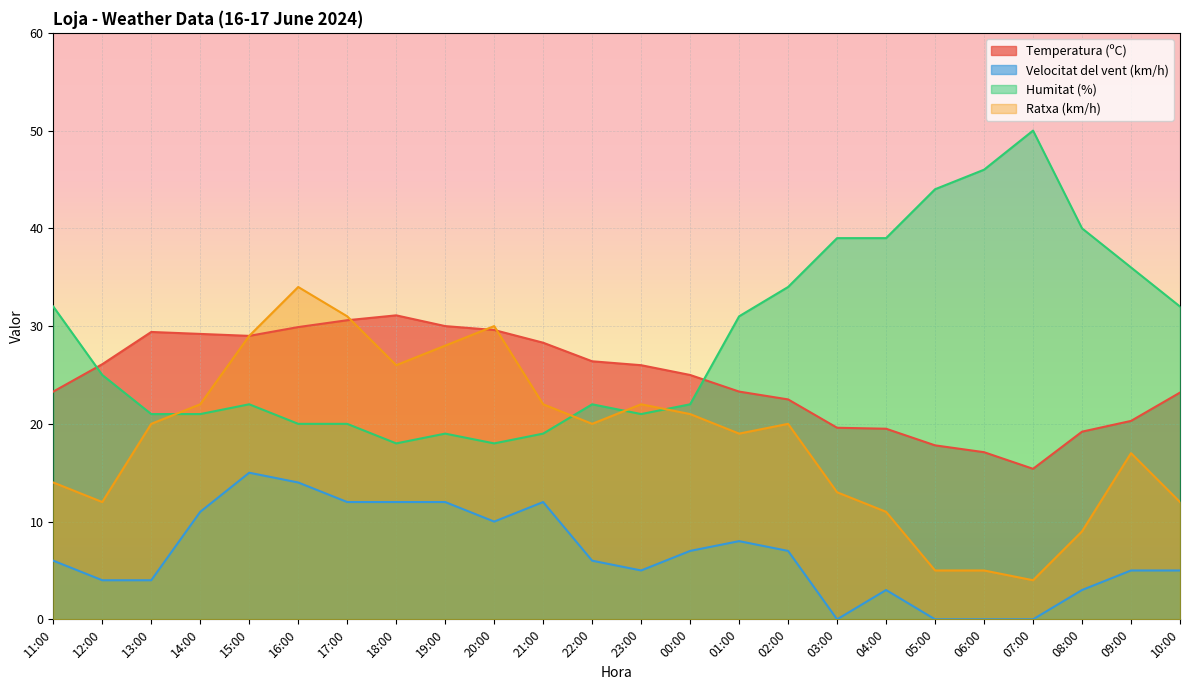

How many distinct data groups are displayed?

4